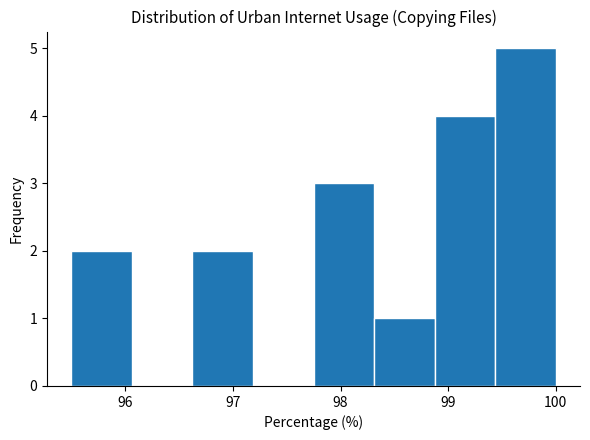

Which range on the x-axis has the tallest bar?

99.4 to 100.0